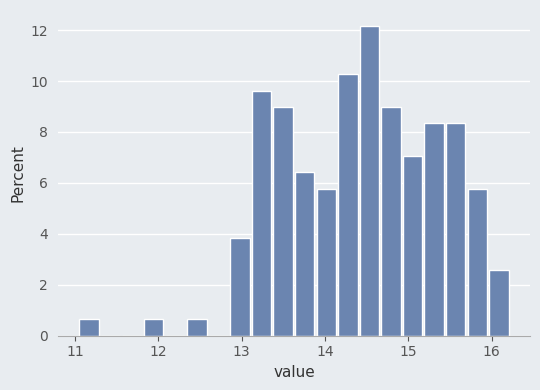

Read against the x-axis, roughly where is the centre of the tallest bar?

14.5